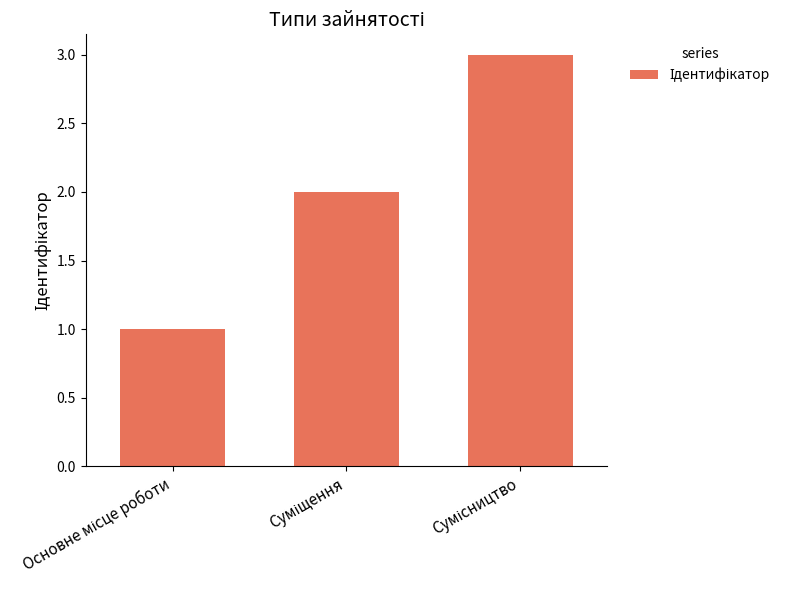

Reading left to right, list all the values displayed in this chart.

1	2	3